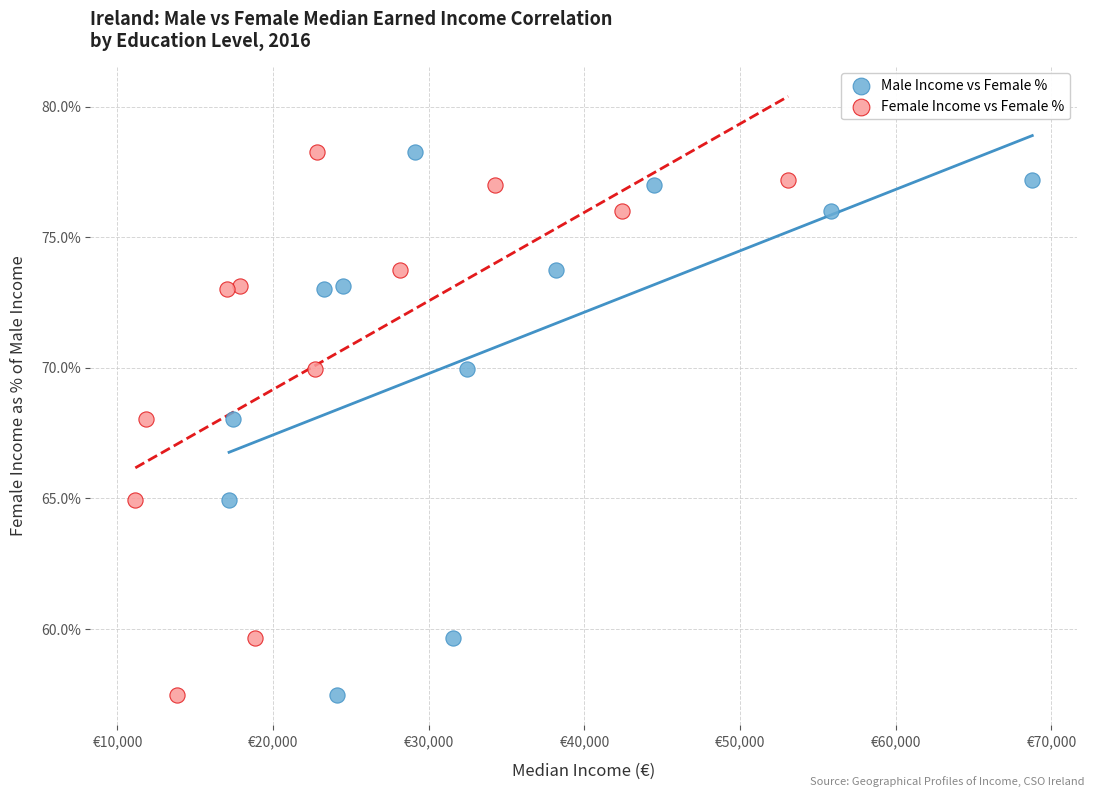

Which series has the widest spread of Y values?

Female Income vs Female %